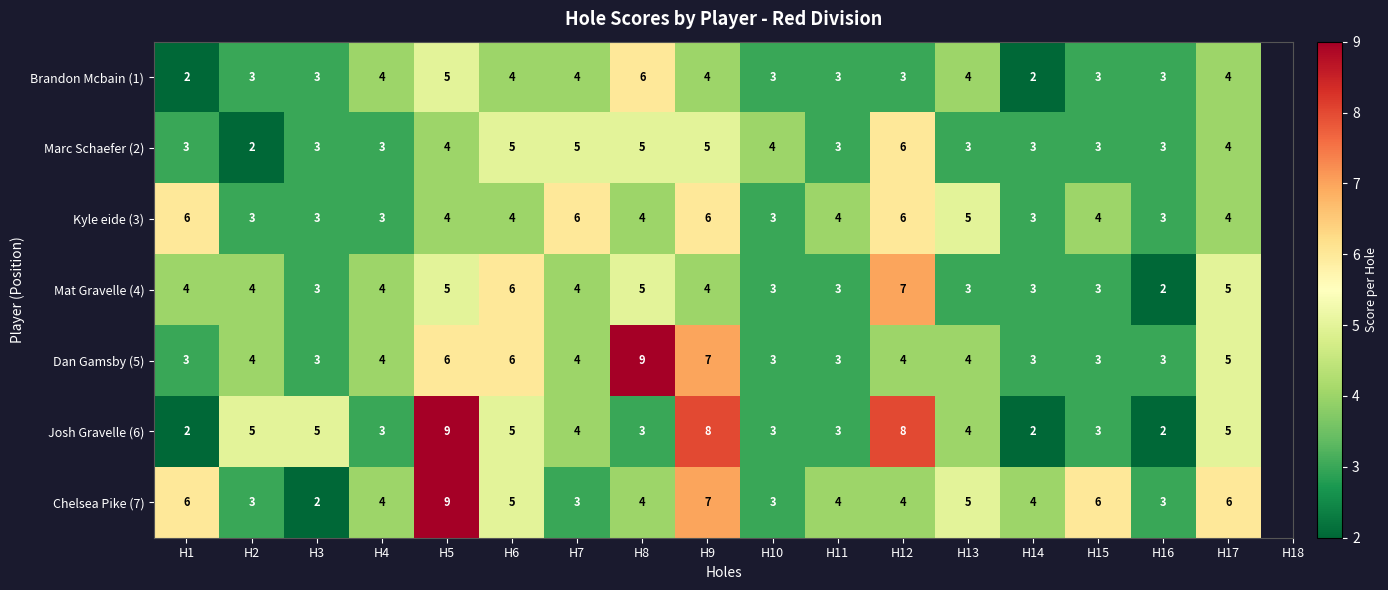

How many distinct data groups are displayed?

7